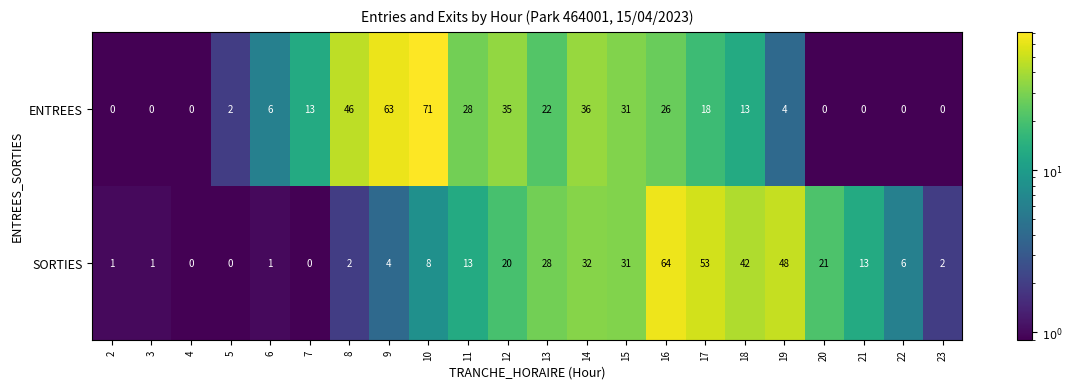

The value of ENTREES at 21 is 0. True or false?

True